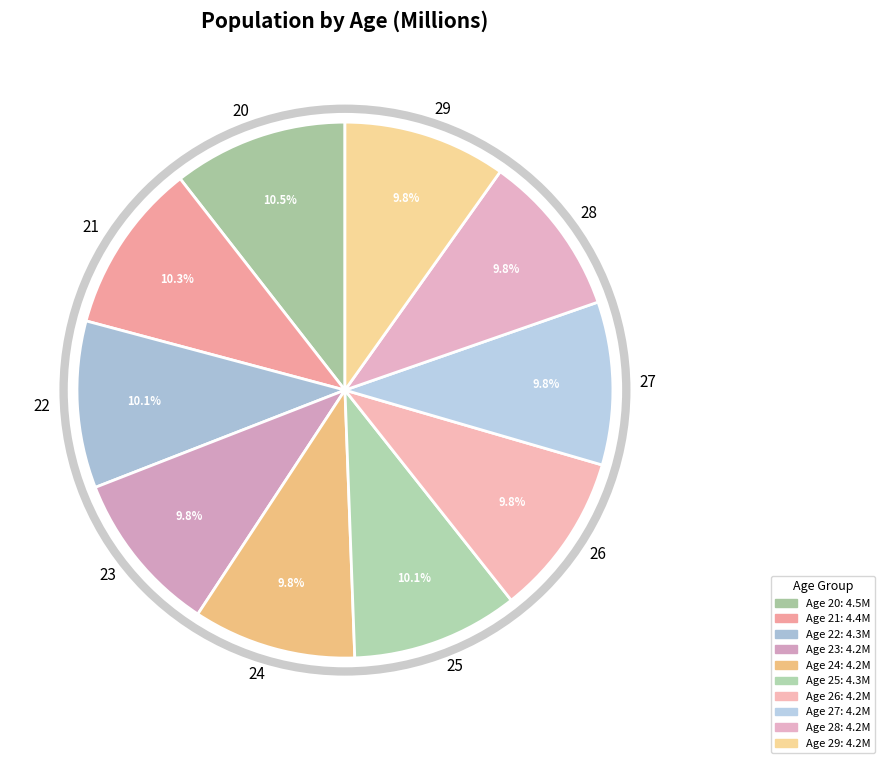

How many segments does this pie chart have?

10